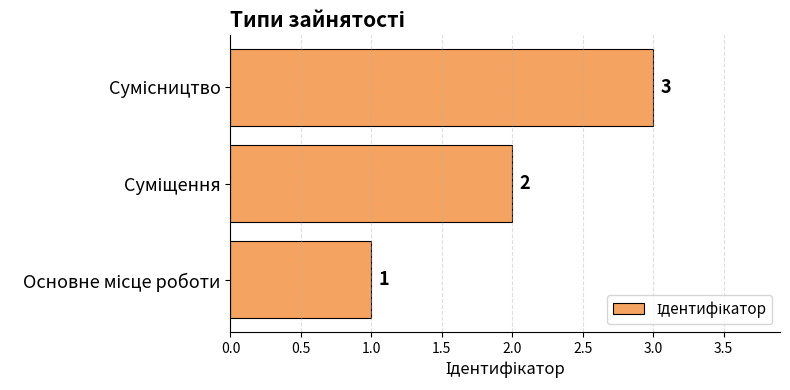

What is the greatest value displayed?

3